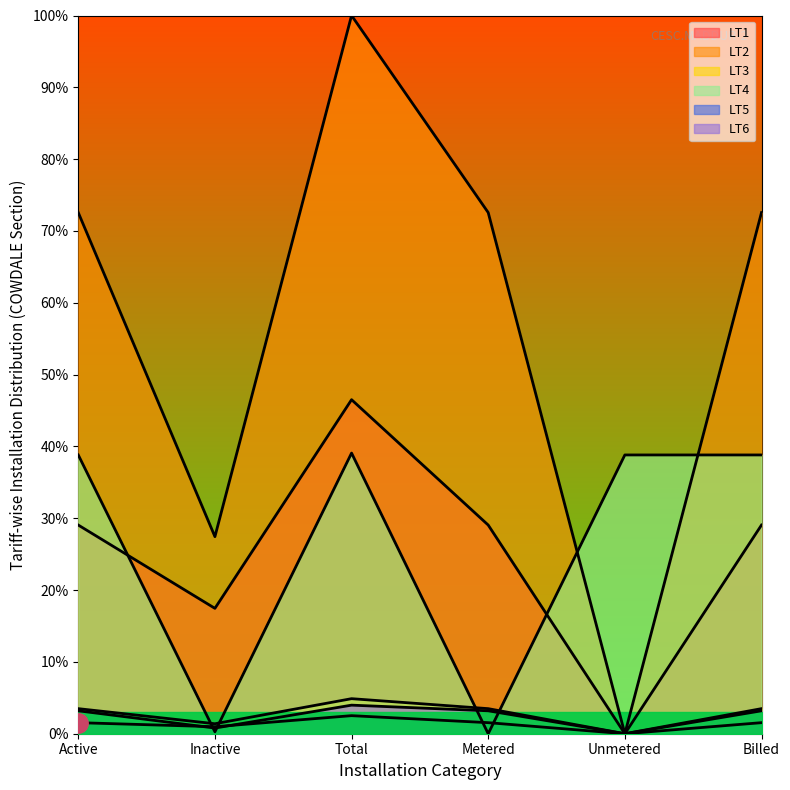

What is the label of the 6th point from the left?

Billed